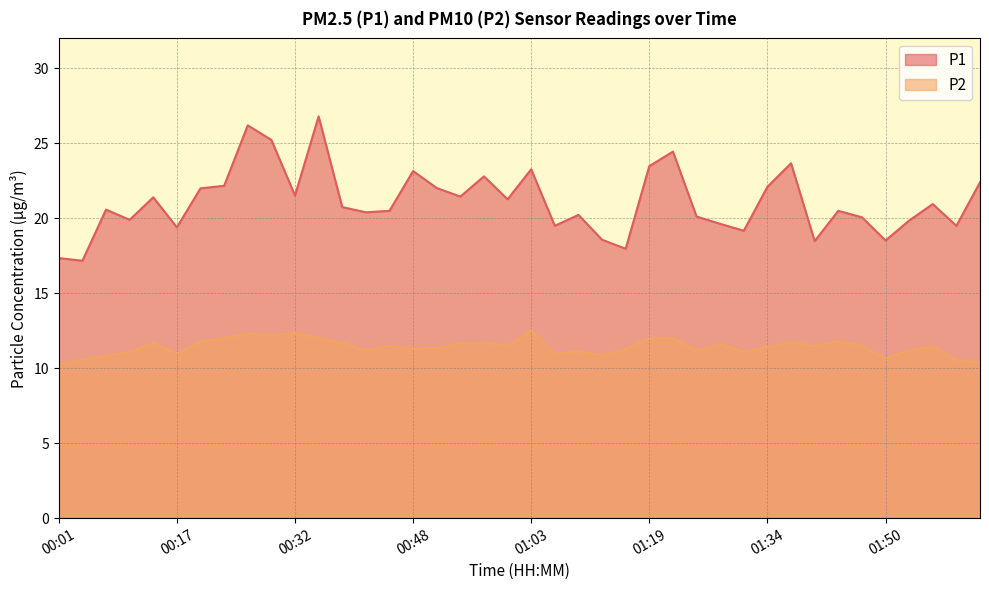

Between 00:01 and 00:41, which is larger?

00:41